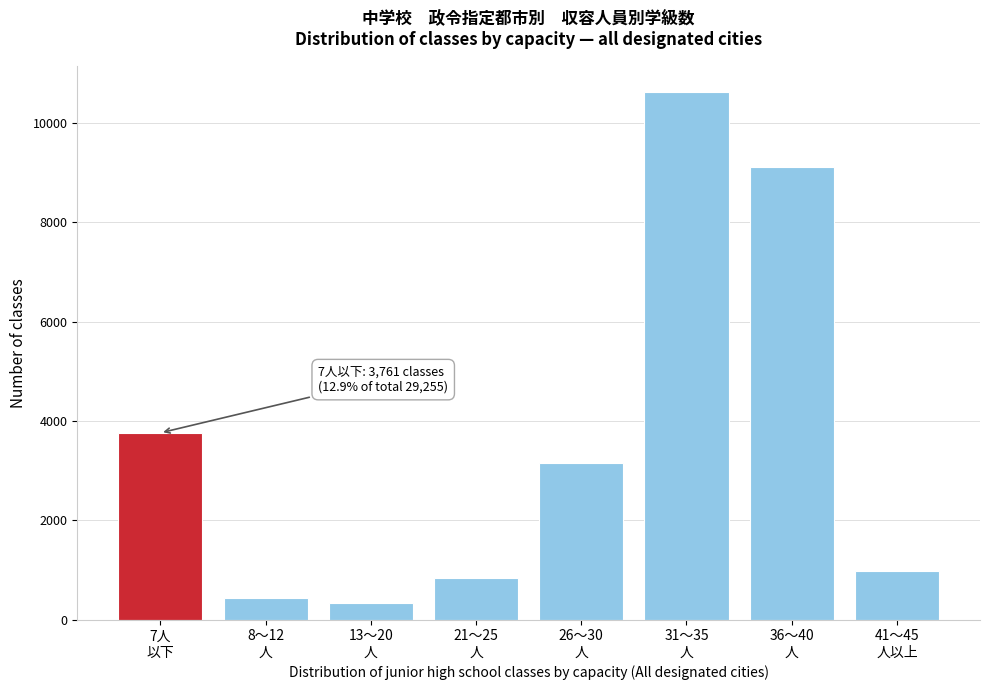

Reading left to right, list all the values displayed in this chart.

3761	441	340	847	3159	10618	9116	973